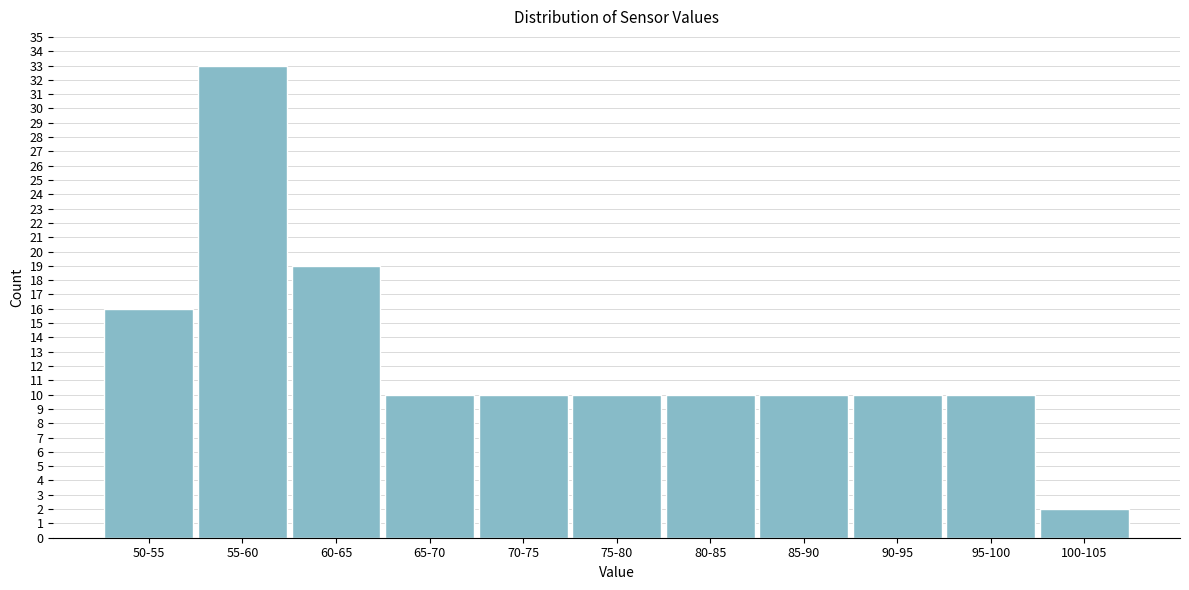

Reading left to right, transcribe all the data shown in this chart.

50-55=16	55-60=33	60-65=19	65-70=10	70-75=10	75-80=10	80-85=10	85-90=10	90-95=10	95-100=10	100-105=2